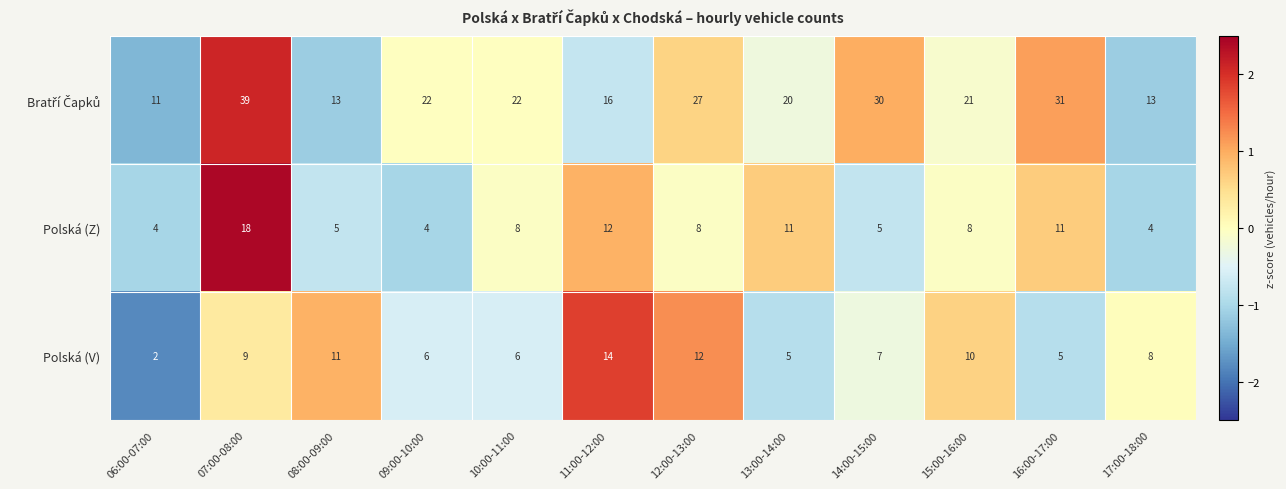

What is the sum of all Polská (V) values?

95